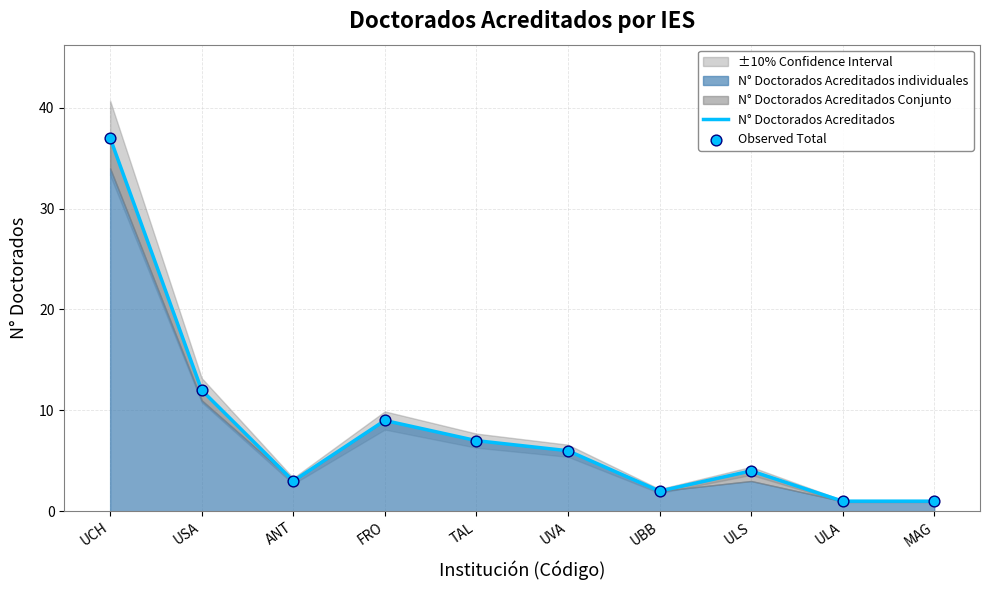

At which category is the sum across all series the highest?

UCH